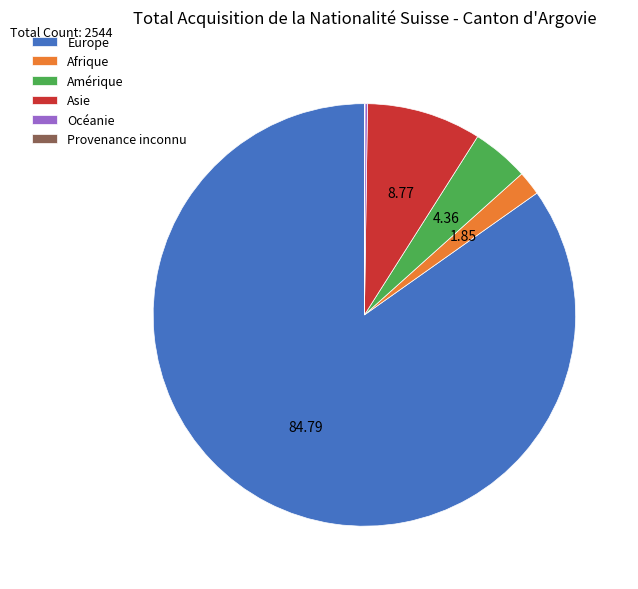

Which category has the biggest portion of the pie?

Europe